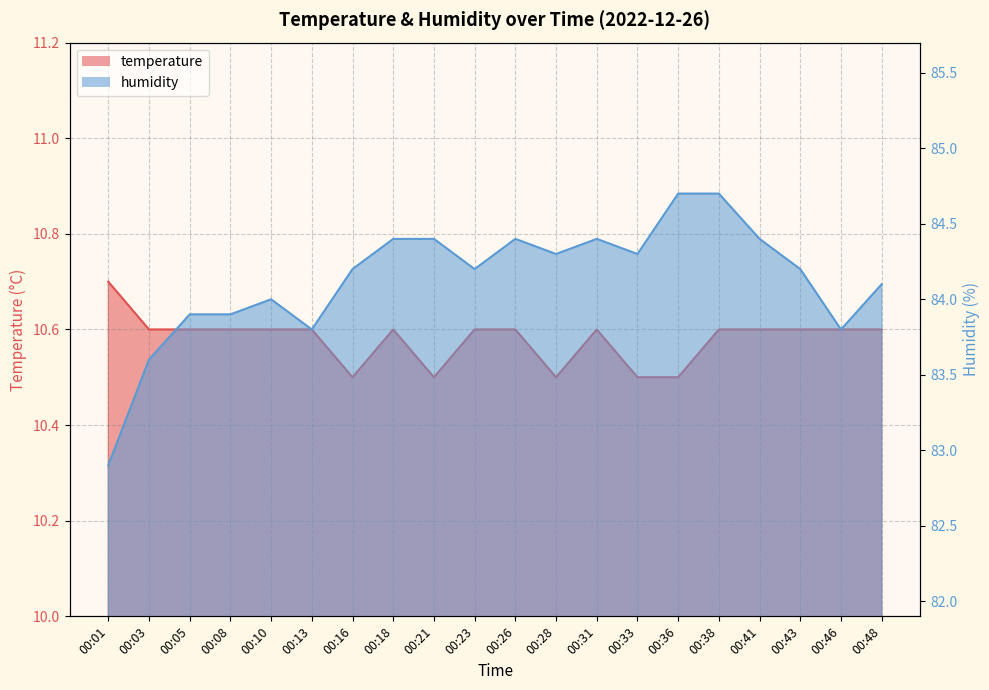

At how many categories does at least one series exceed 53?

20